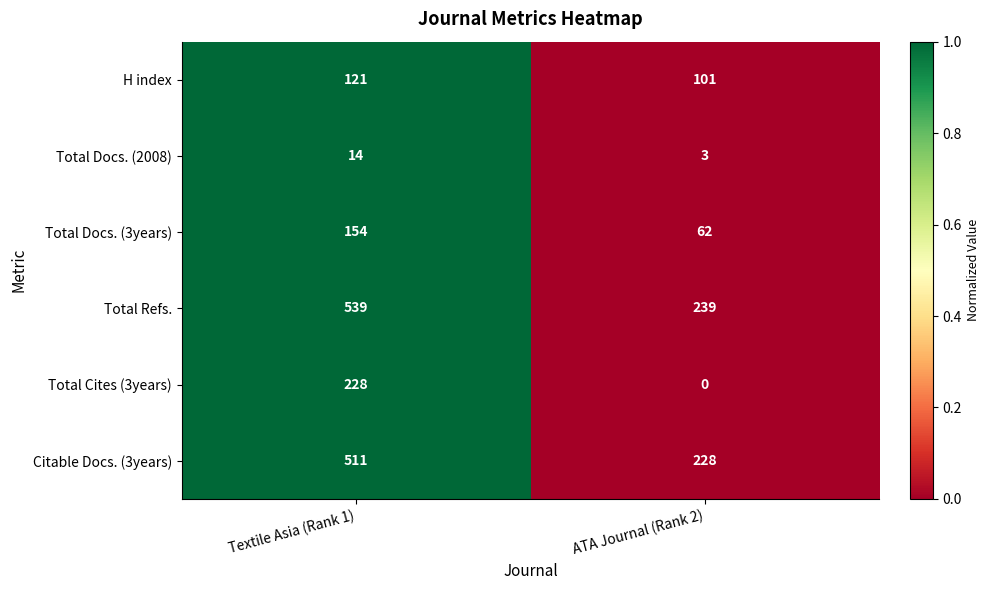

Which series has the largest total across all categories?

Total Refs.